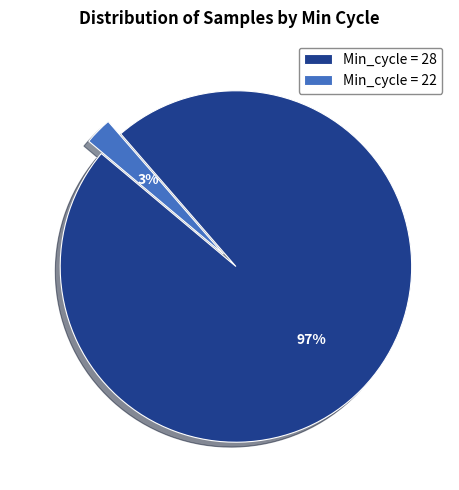

Between Min_cycle = 22 and Min_cycle = 28, which is larger?

Min_cycle = 28